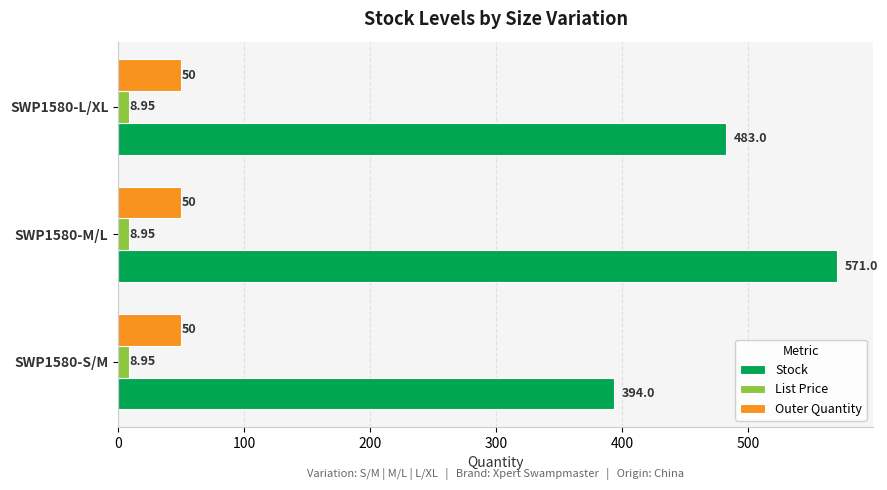

Which series has the largest range (max minus min)?

Stock